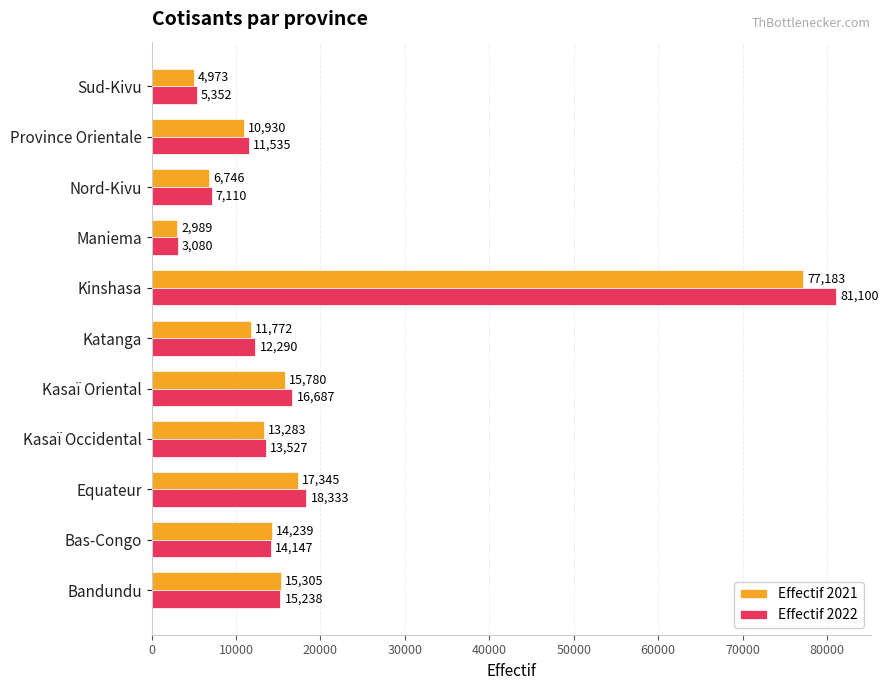

What is the maximum value shown in the chart?

81100